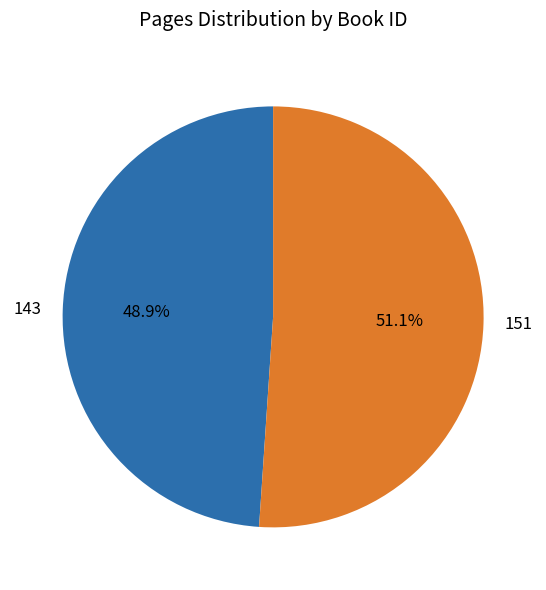

Which category accounts for the majority?

151